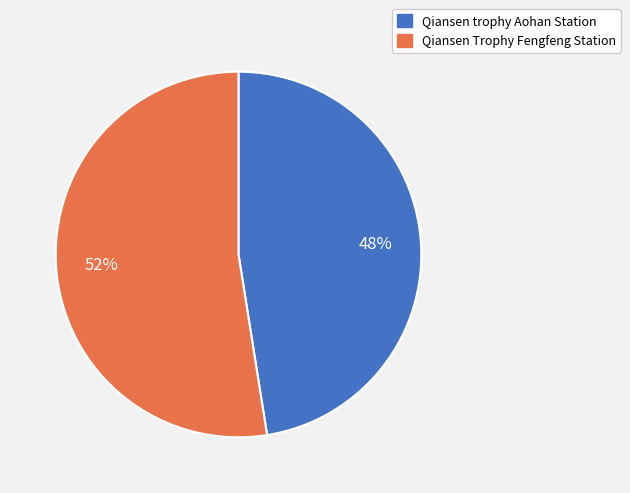

What is the largest slice in the pie chart?

Qiansen Trophy Fengfeng Station